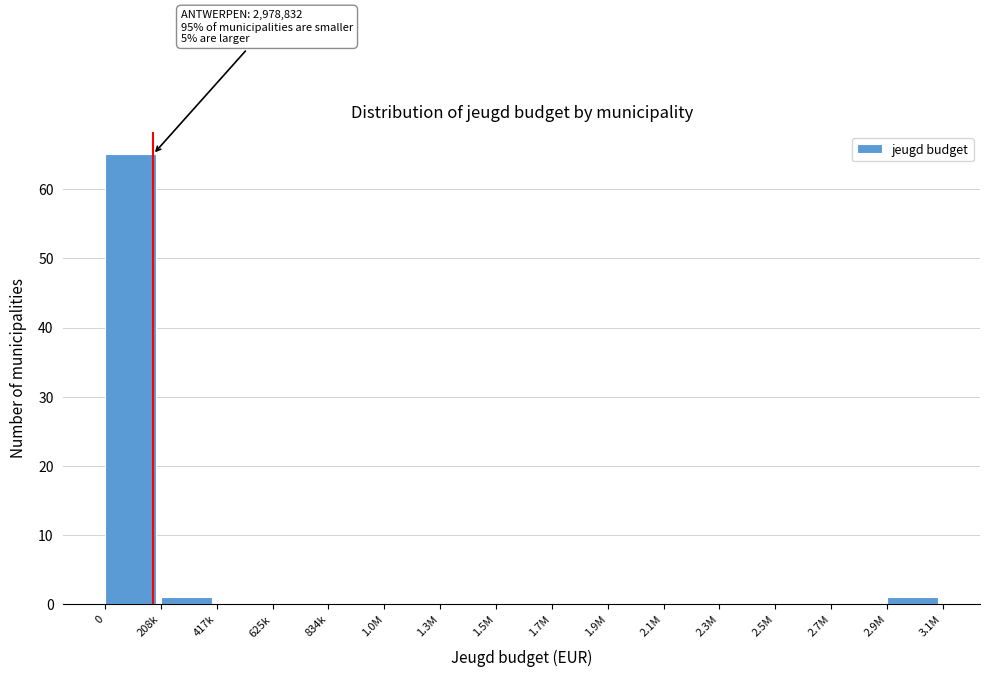

Reading right to left, extract all data points from this chart.

2.9M=1	2.7M=0	2.5M=0	2.3M=0	2.1M=0	1.9M=0	1.7M=0	1.5M=0	1.3M=0	1.0M=0	834k=0	625k=0	417k=0	208k=1	0=65